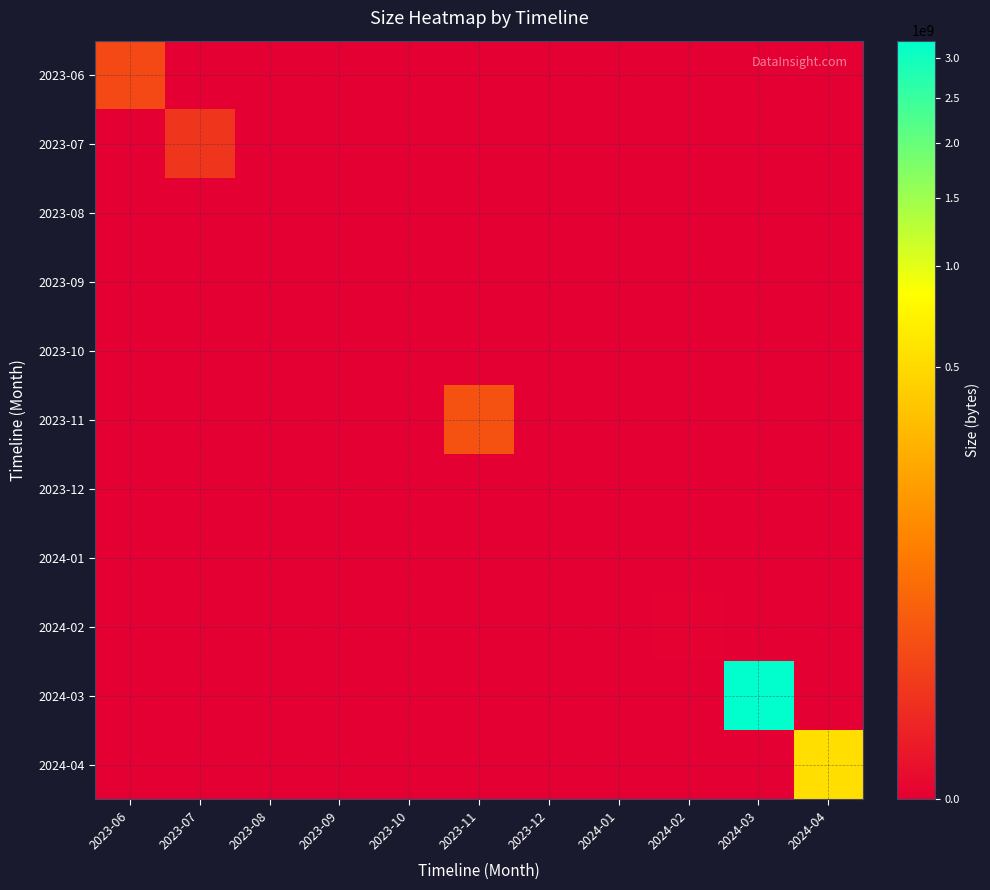

Rank the series at 2023-12 from lowest to highest value.

2023-06, 2023-07, 2023-08, 2023-09, 2023-10, 2023-11, 2023-12, 2024-01, 2024-02, 2024-03, 2024-04